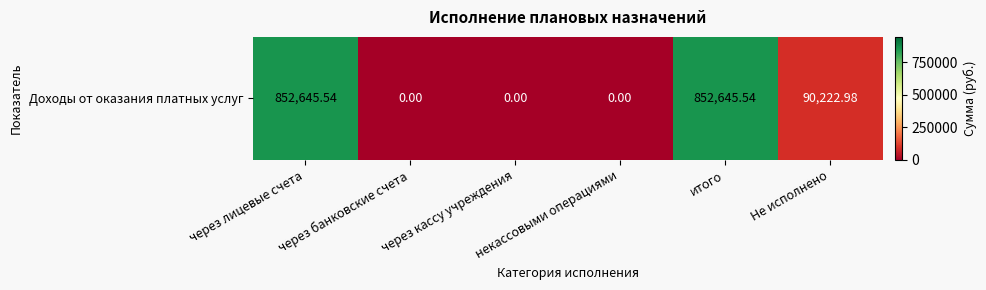

How many data points are above 90222?

3